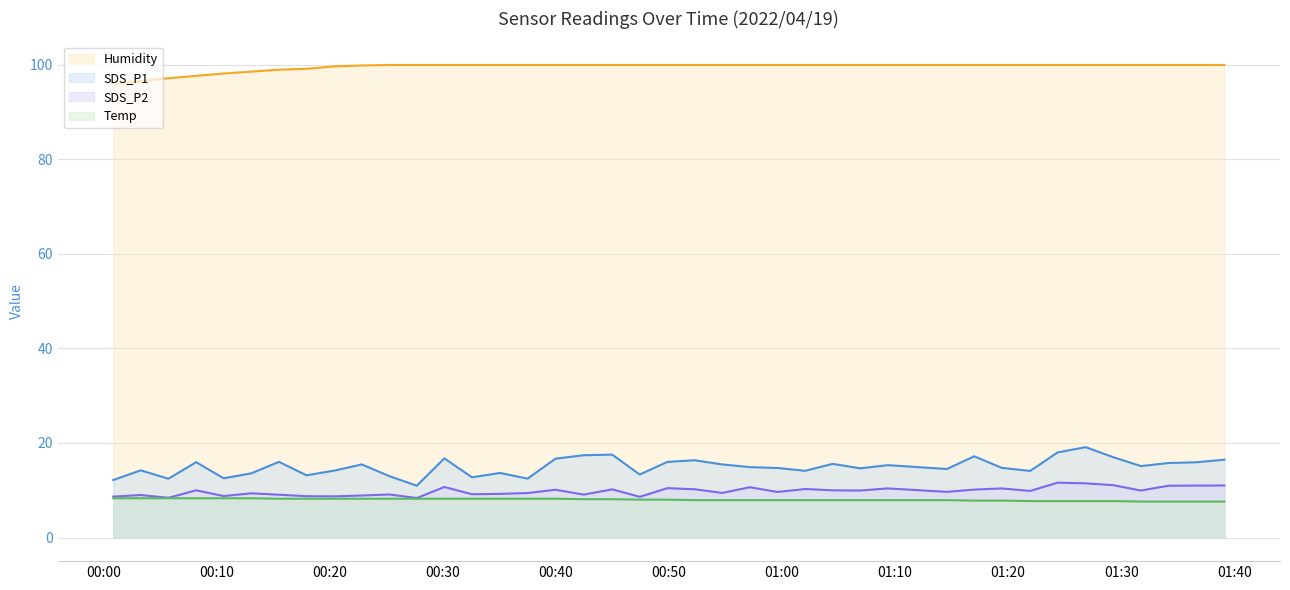

What is the smallest value displayed?

7.6